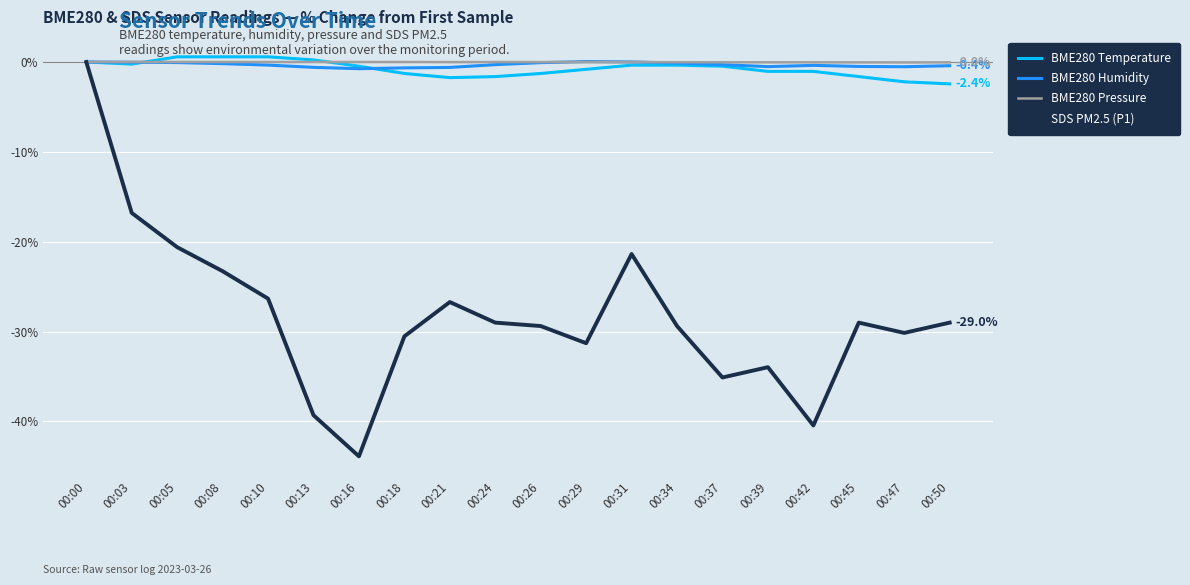

What is the difference between the SDS PM2.5 (P1) values at 00:31 and 00:00?

21.4